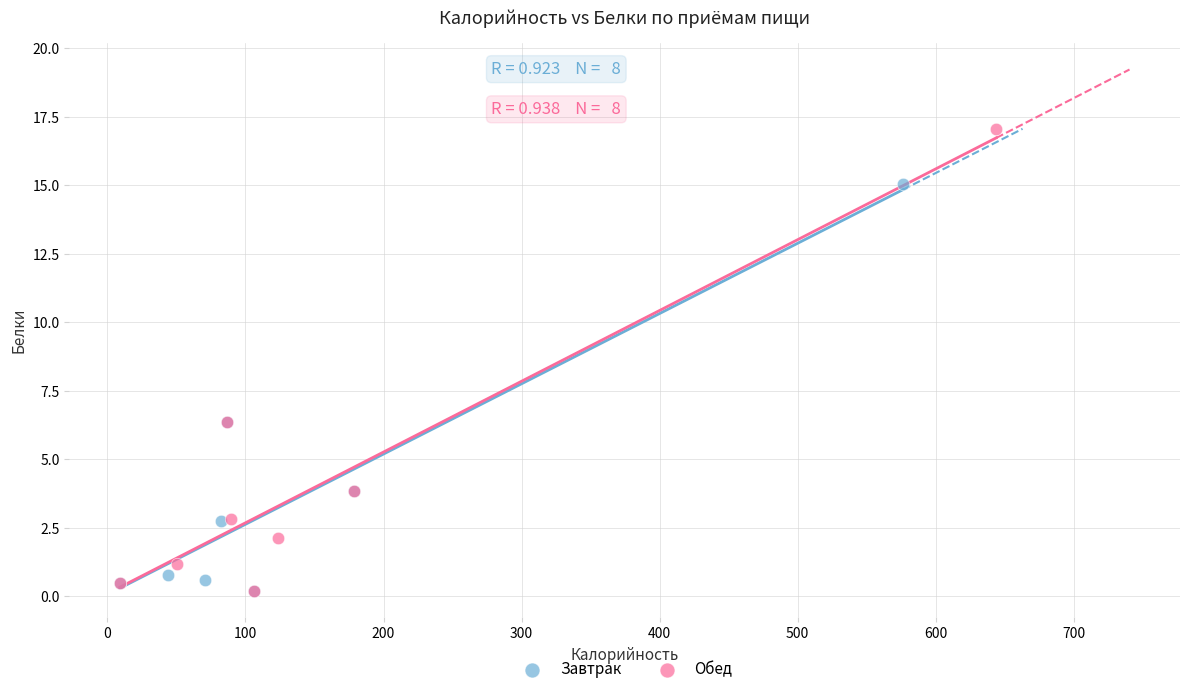

Which series has the largest Y range (max minus min)?

Обед